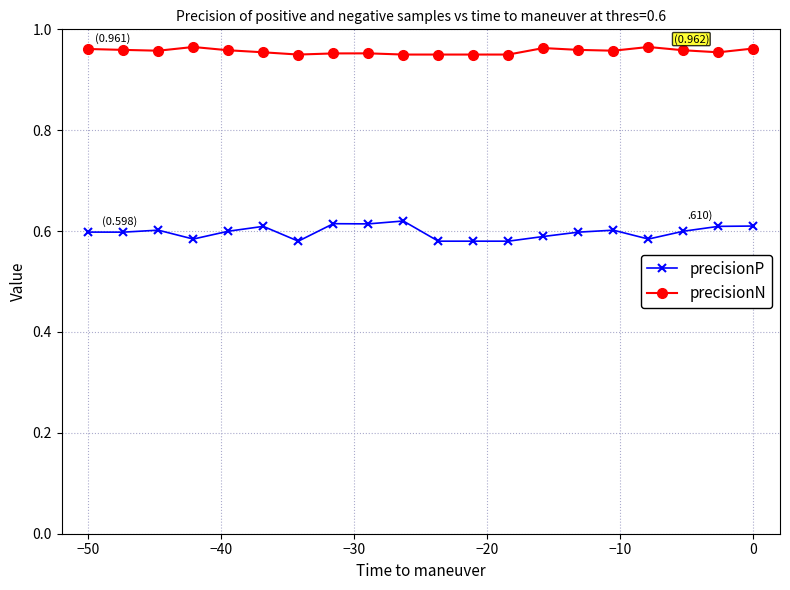

List the series in order of their overall mean, lowest first.

precisionP, precisionN